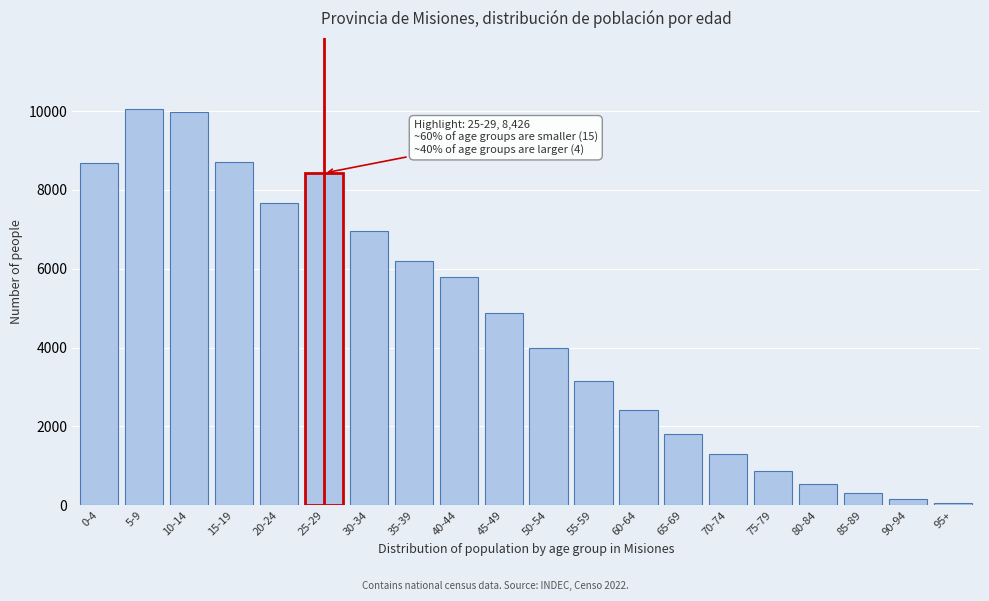

What is the greatest value displayed?

10047